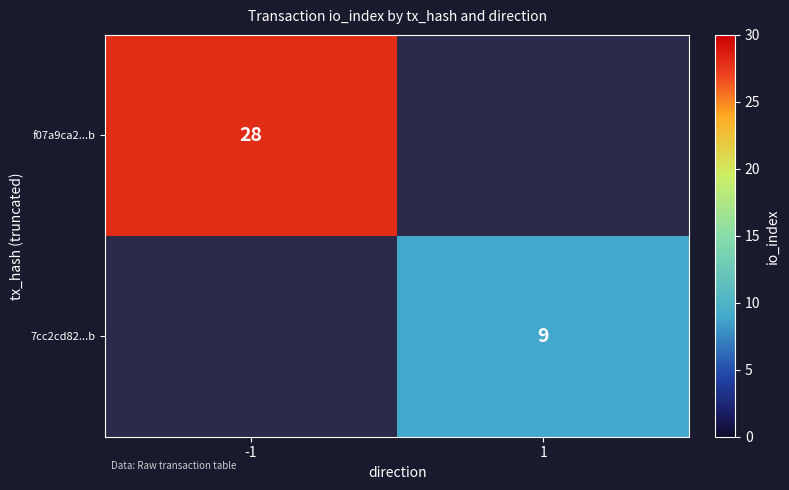

Is the value of 7cc2cd82...b at 1 greater than the value of f07a9ca2...b at -1?

No